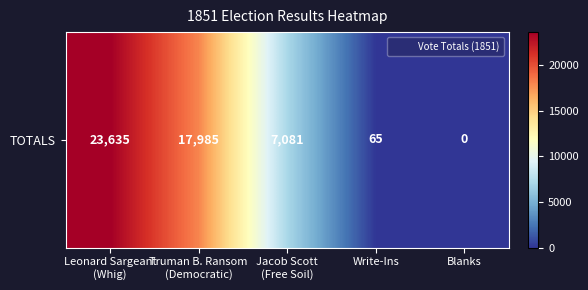

Reading right to left, list all the values displayed in this chart.

0	65	7081	17985	23635